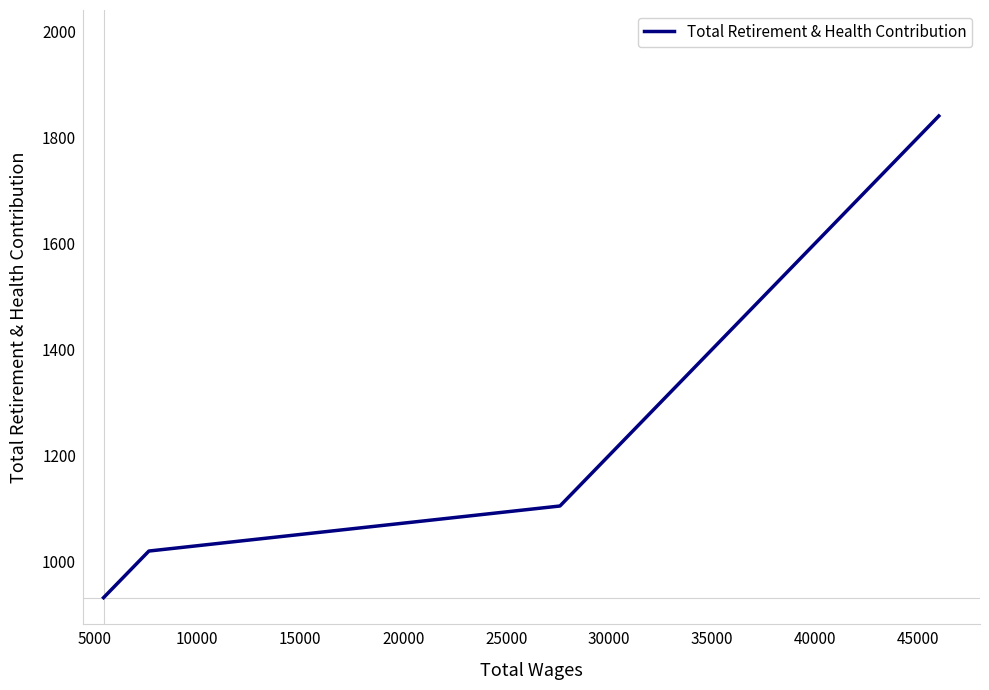

What is the minimum value shown in the chart?

931